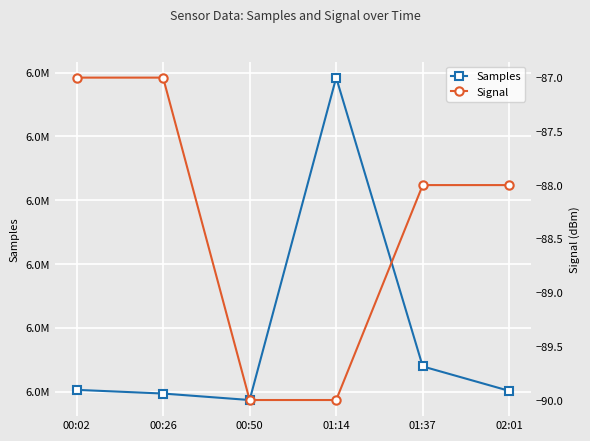

The Samples series shows 3443048 at 00:26. True or false?

False